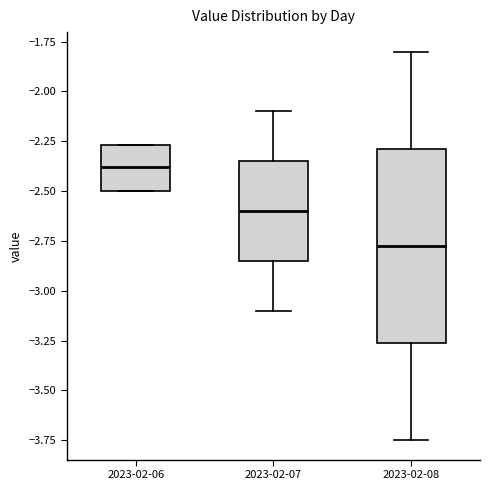

Where is the lower edge of the box for 2023-02-08 on the y-axis? The values are not printed on the chart, so give them approximately, as read against the axis.

-3.25